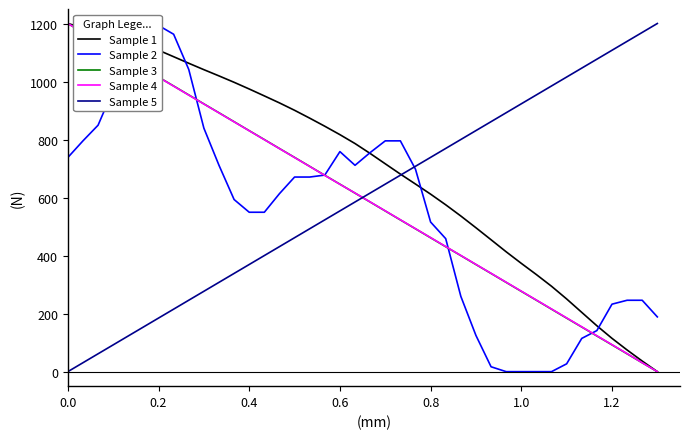

List the series in order of their peak value, lowest first.

Sample 1, Sample 2, Sample 3, Sample 4, Sample 5